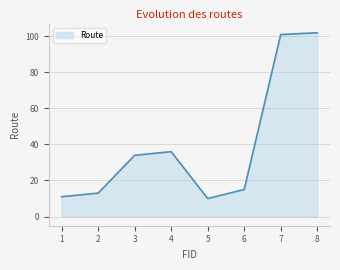

Which category has the highest value across all series?

8